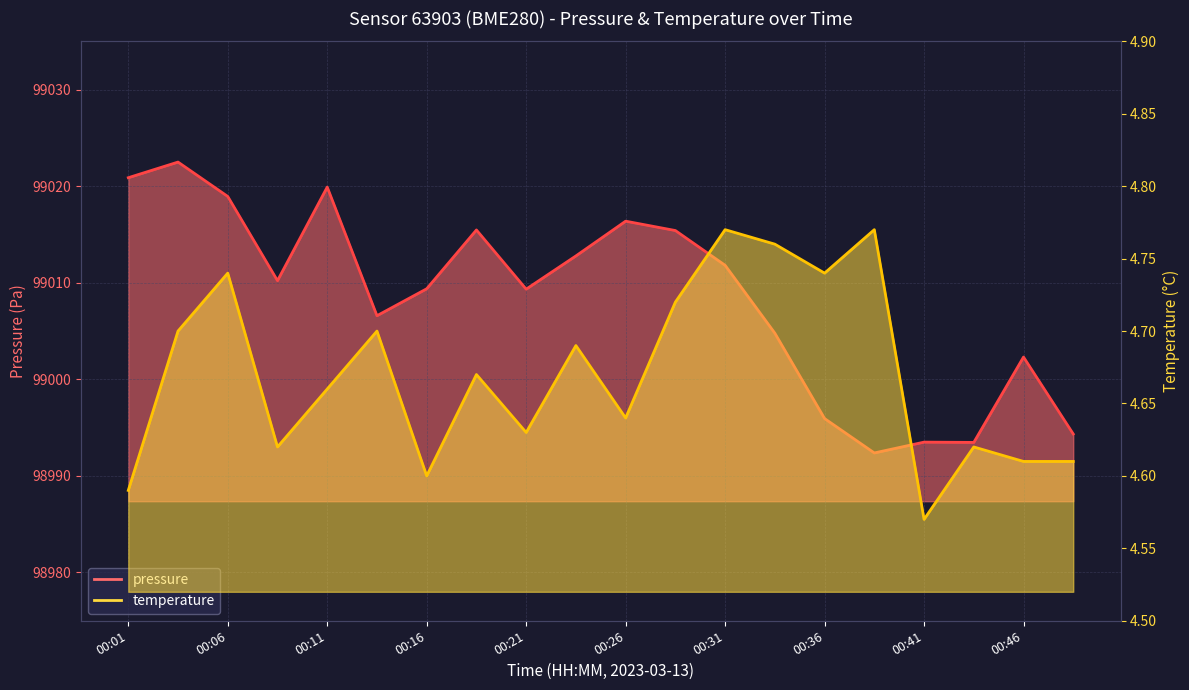

Which series has the widest spread of values?

pressure